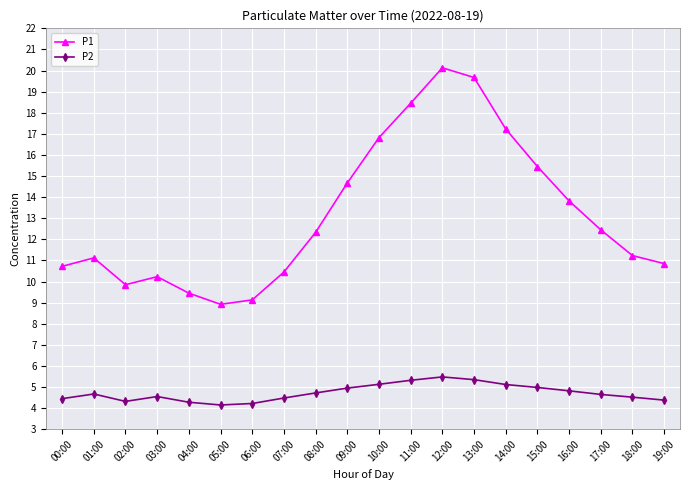

What is the highest value of the P2 series?

5.5